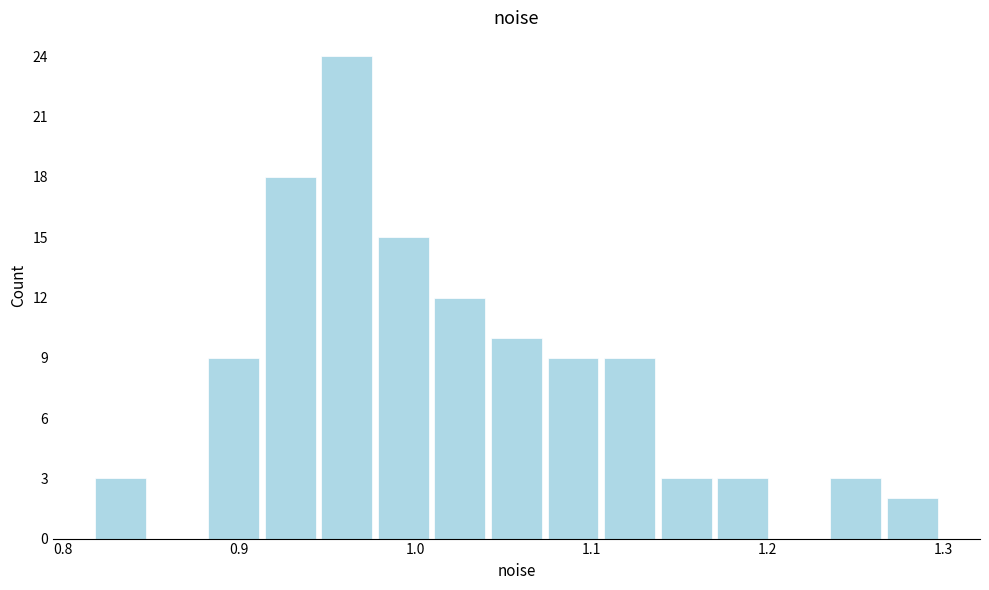

Read against the x-axis, roughly where is the centre of the tallest bar?

0.96